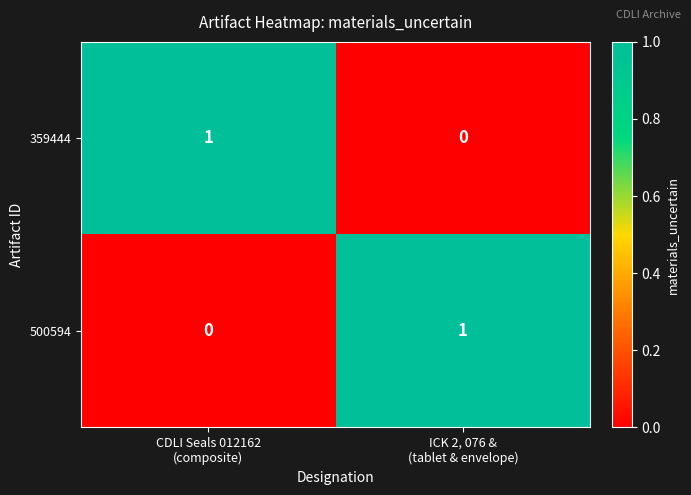

Reading right to left, what are all the values shown in this chart?

359444: 0	1
500594: 1	0